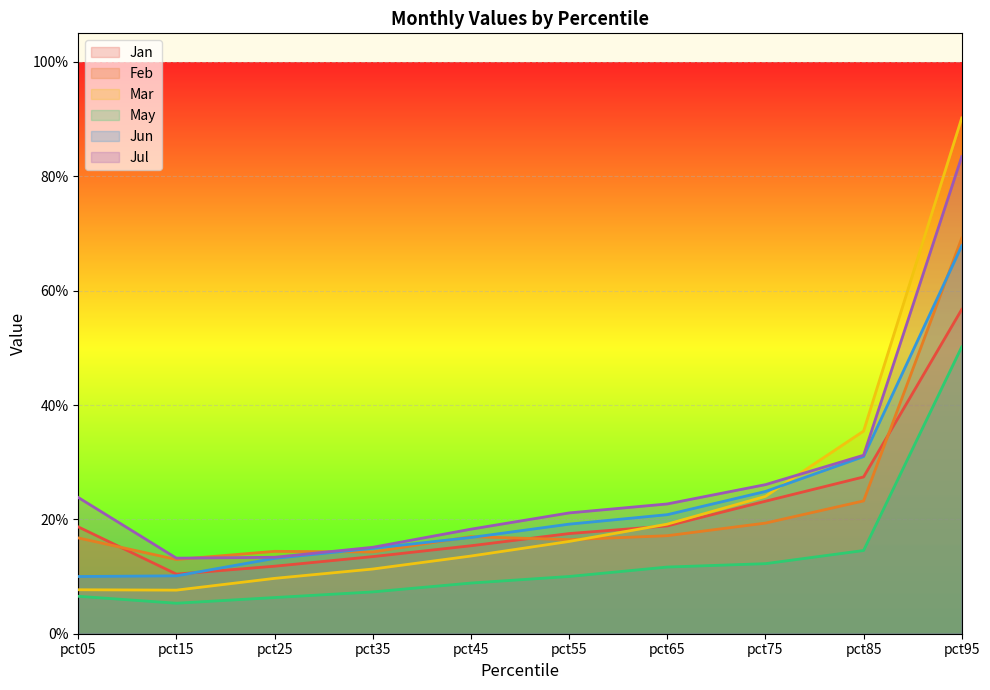

Reading left to right, list all the values displayed in this chart.

Jan: 0.2	0.1	0.1	0.1	0.2	0.2	0.2	0.2	0.3	0.6
Feb: 0.2	0.1	0.1	0.1	0.2	0.2	0.2	0.2	0.2	0.7
Mar: 0.1	0.1	0.1	0.1	0.1	0.2	0.2	0.2	0.4	0.9
May: 0.1	0.1	0.1	0.1	0.1	0.1	0.1	0.1	0.1	0.5
Jun: 0.1	0.1	0.1	0.1	0.2	0.2	0.2	0.2	0.3	0.7
Jul: 0.2	0.1	0.1	0.2	0.2	0.2	0.2	0.3	0.3	0.8